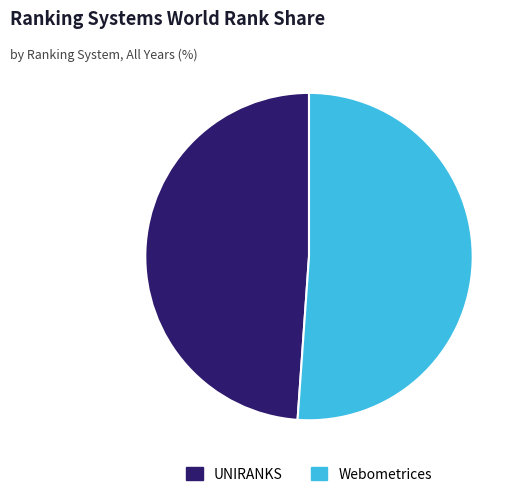

What is the smallest slice in the pie chart?

UNIRANKS